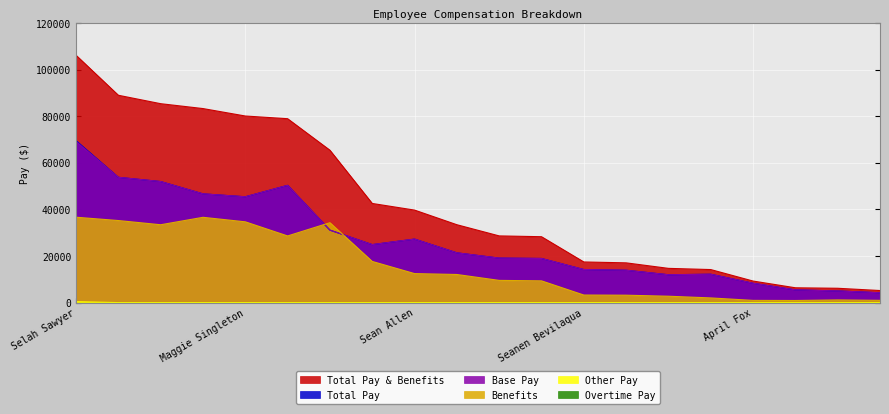

Rank the categories by Other Pay value from lowest to highest.

Donna Ellis, Courtney Senna, Melinda Decker, Maggie Singleton, Mark Schott, Kerri Thies, Mindi Juszczak, Sean Allen, Zephyr Quirk, Meghan Miller, Alex Congrove, Seanen Bevilaqua, Bruce Rustenhoven, Janice Timm, Jeremy Dodds, April Fox, Katrina Cavendar, Lucia Ornelas, Jason Sutton, Selah Sawyer